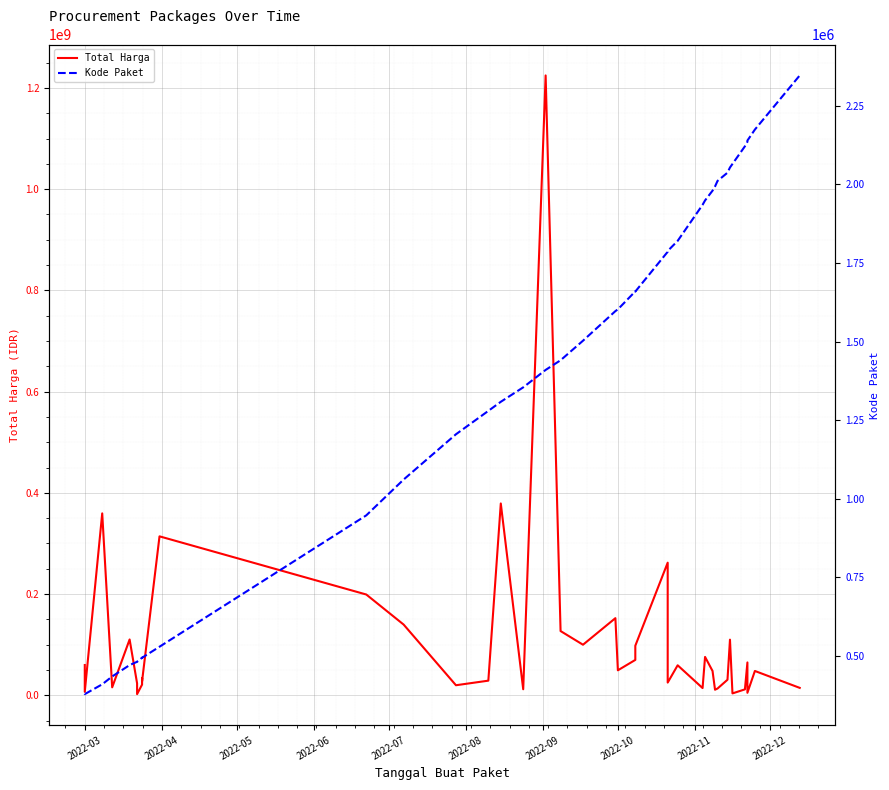

What is the maximum value for Kode Paket?

2346755